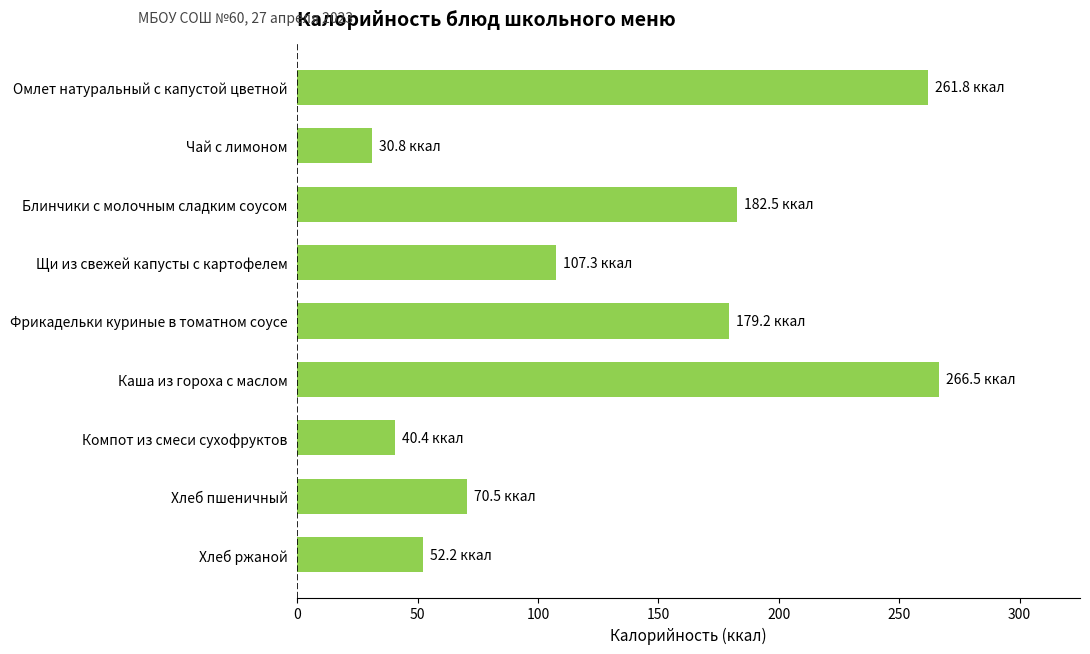

What is the average value?

132.4